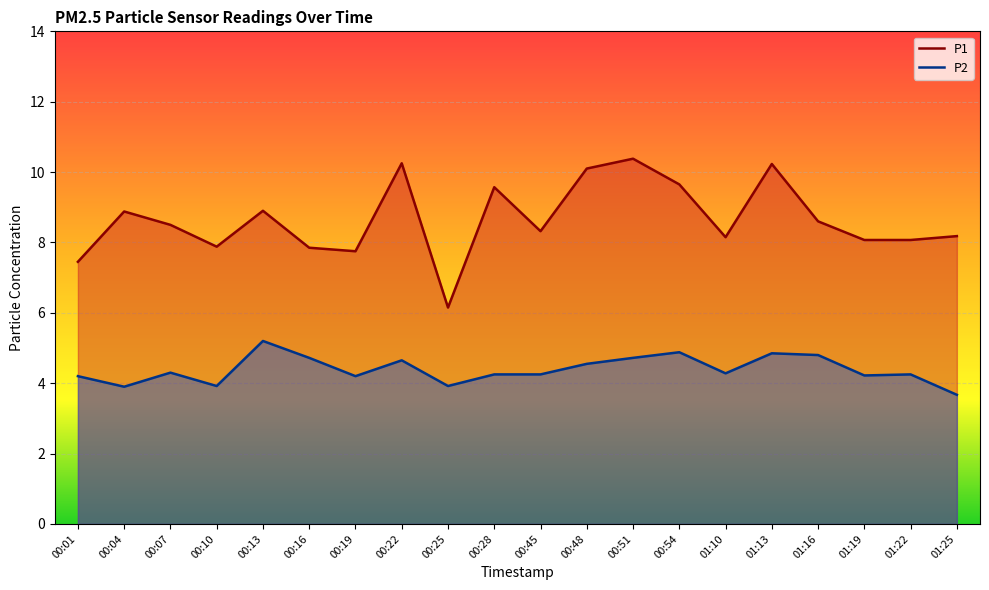

How many interior local valleys does the P2 series have?

6